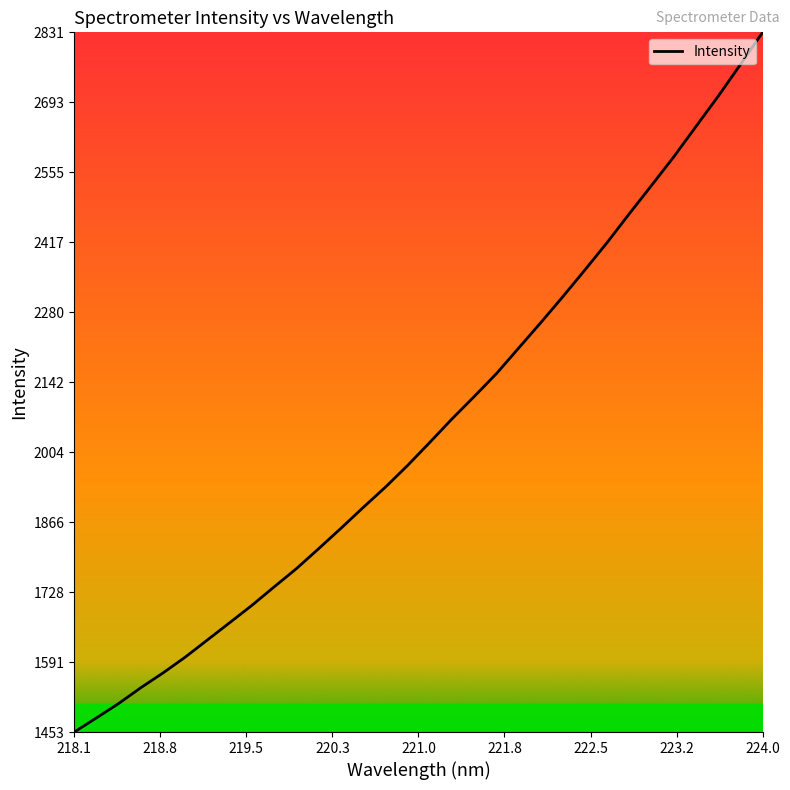

What is the minimum value shown in the chart?

1452.9